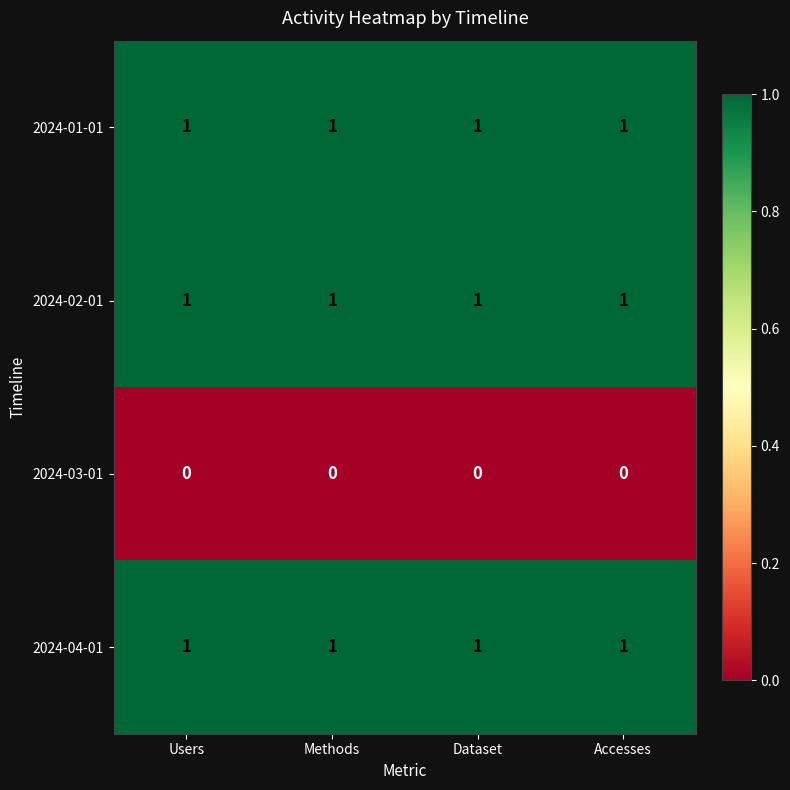

At how many categories does at least one series exceed 0?

4